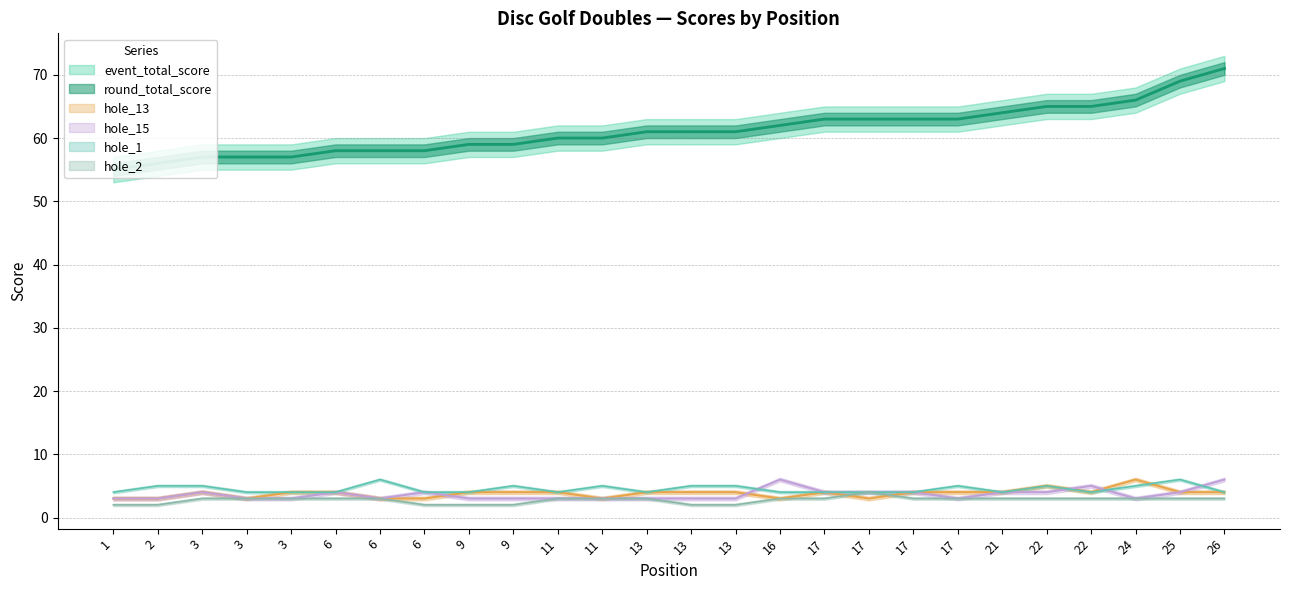

What is the lowest value of the hole_15 series?

3